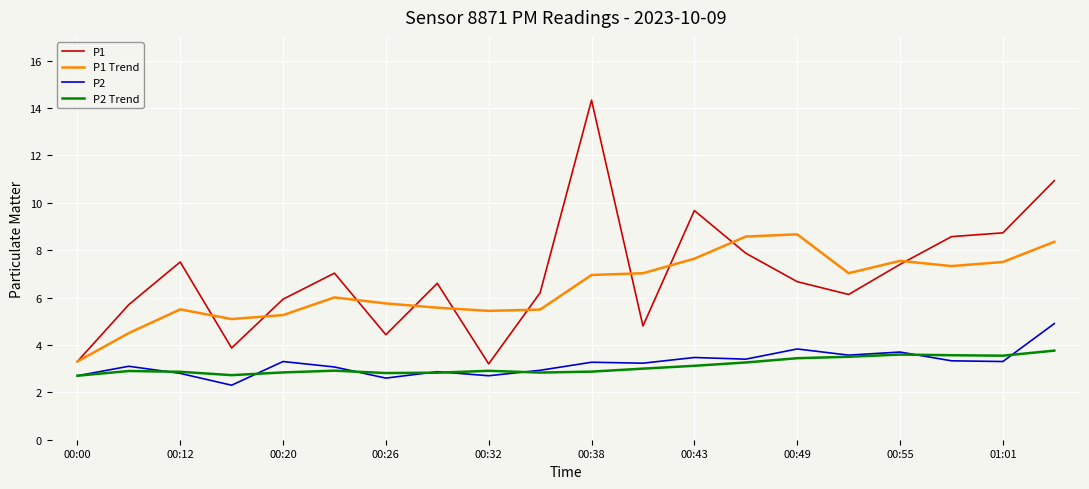

True or false: P1 Trend and P2 Trend intersect in this chart.

False